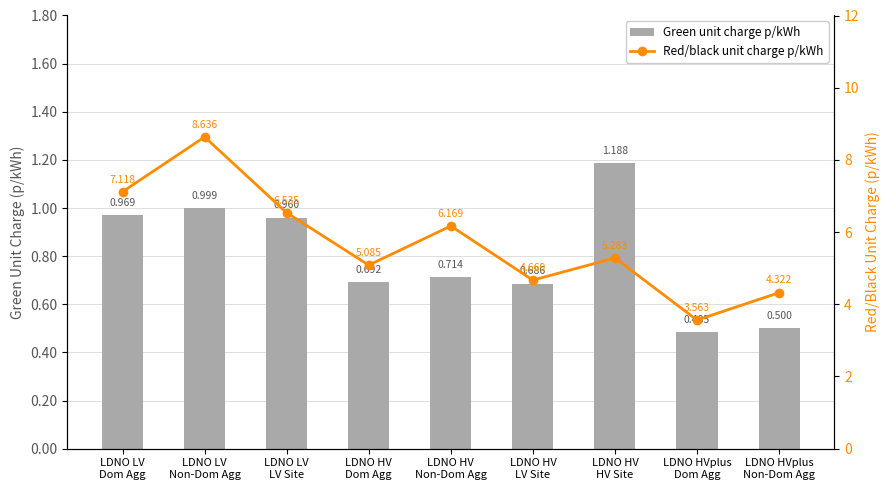

Which series has the widest spread of values?

Red/black unit charge p/kWh